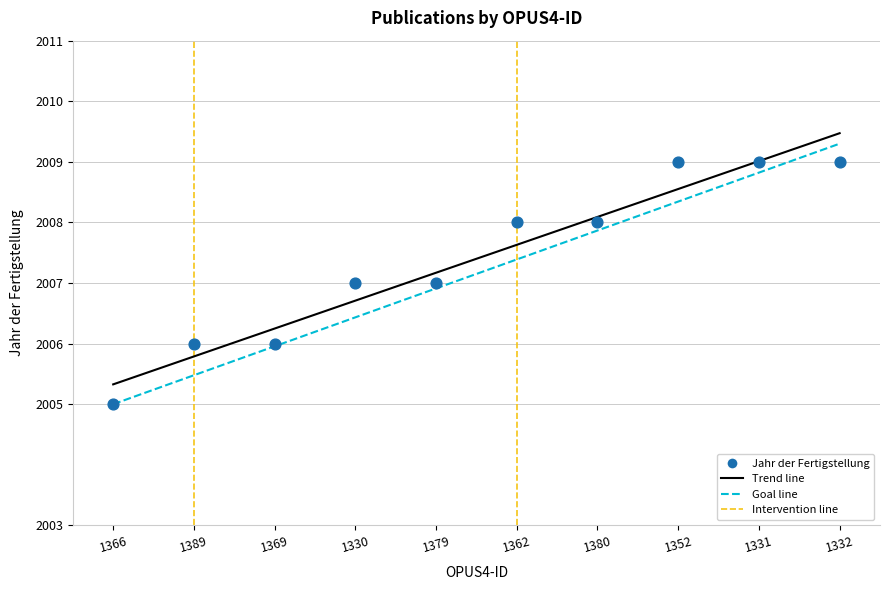

What is the change in value from 1389 to 1331?

+3